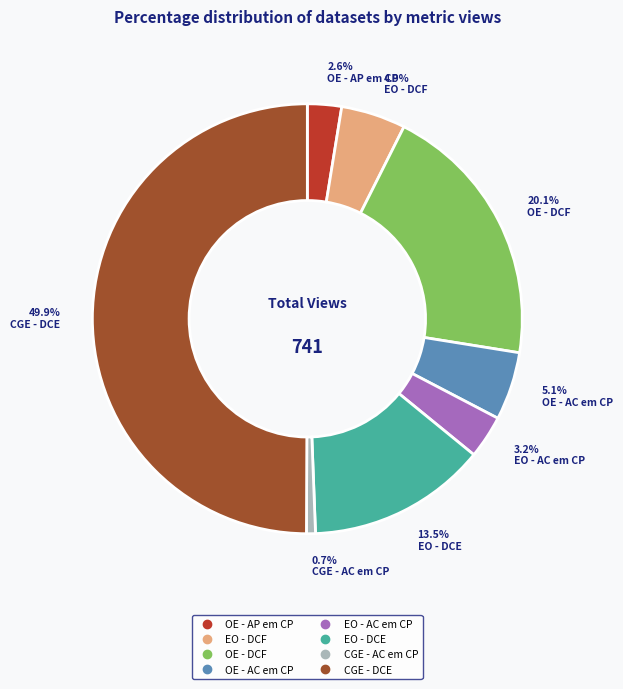

To the nearest percent, what is the combined percentage of EO - DCF and OE - AC em CP?

10%